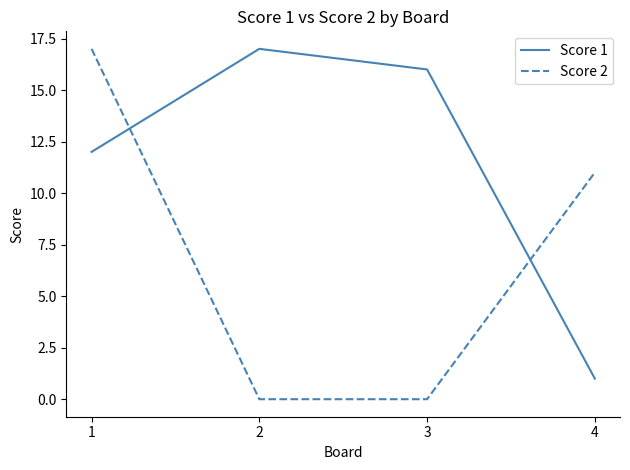

Where is the first local maximum for Score 1?

2